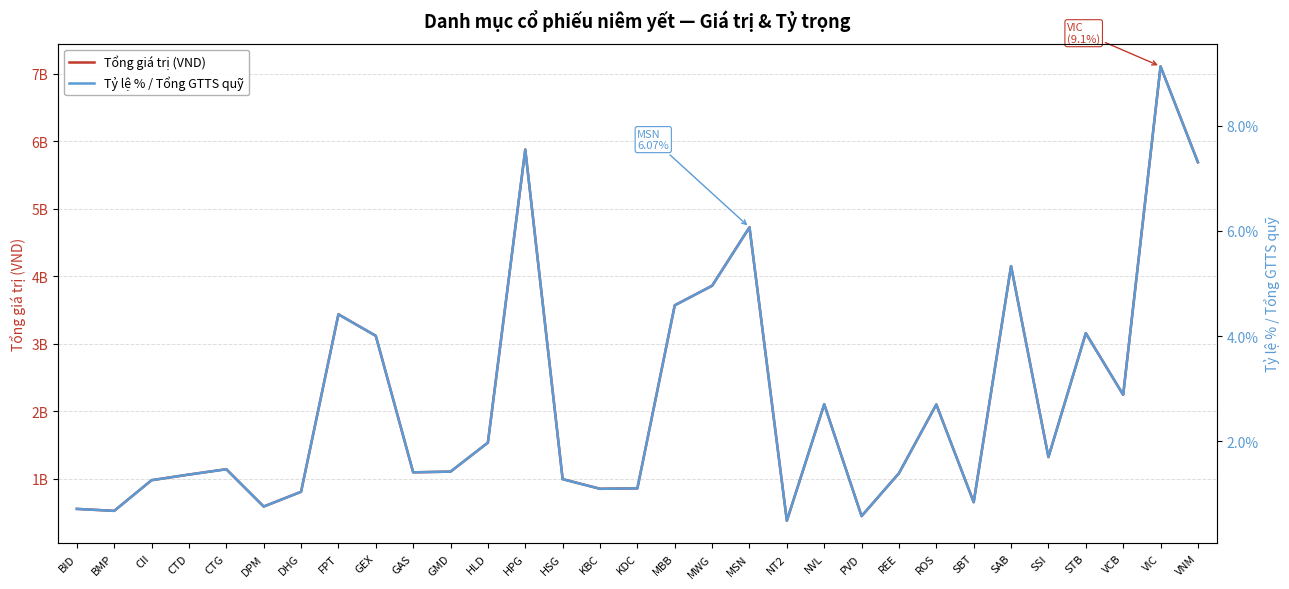

What is the difference between the second highest and second lowest values in the Tỷ lệ % / Tổng GTTS quỹ series?

7.0